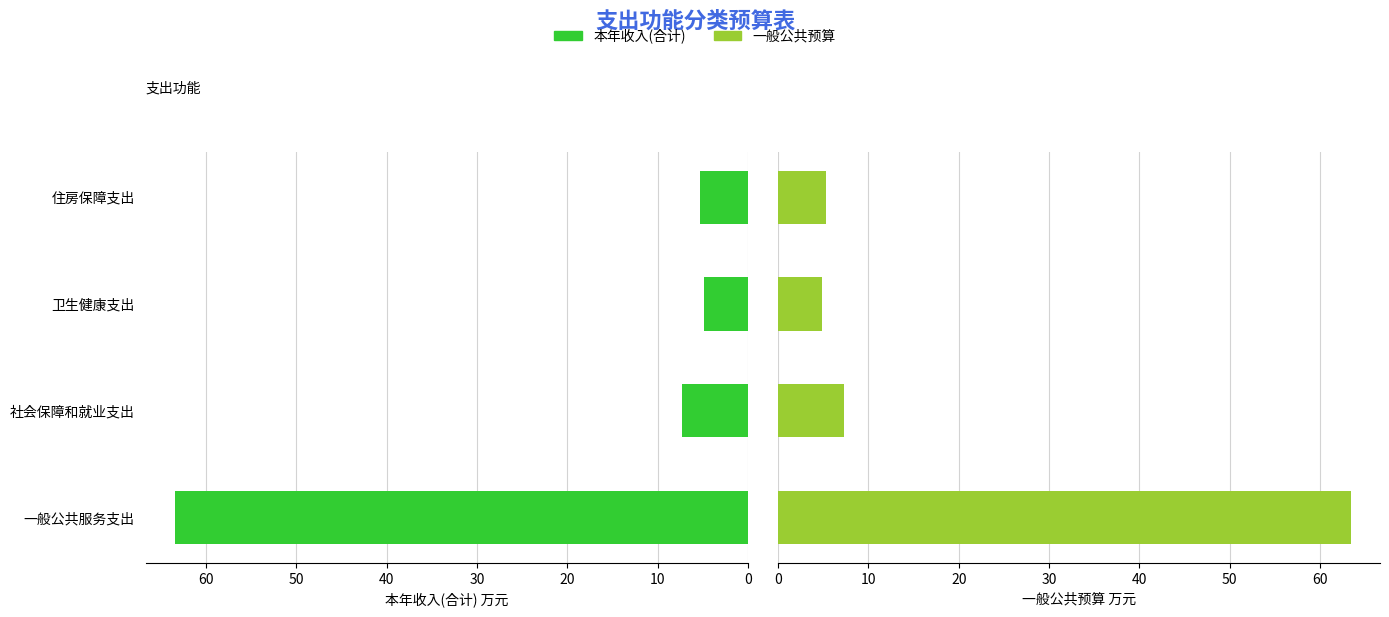

How many values in the 一般公共预算 series exceed 7?

2